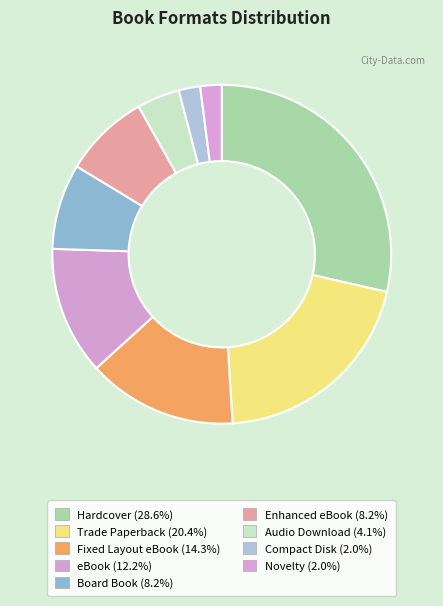

Does any single category account for the majority?

No